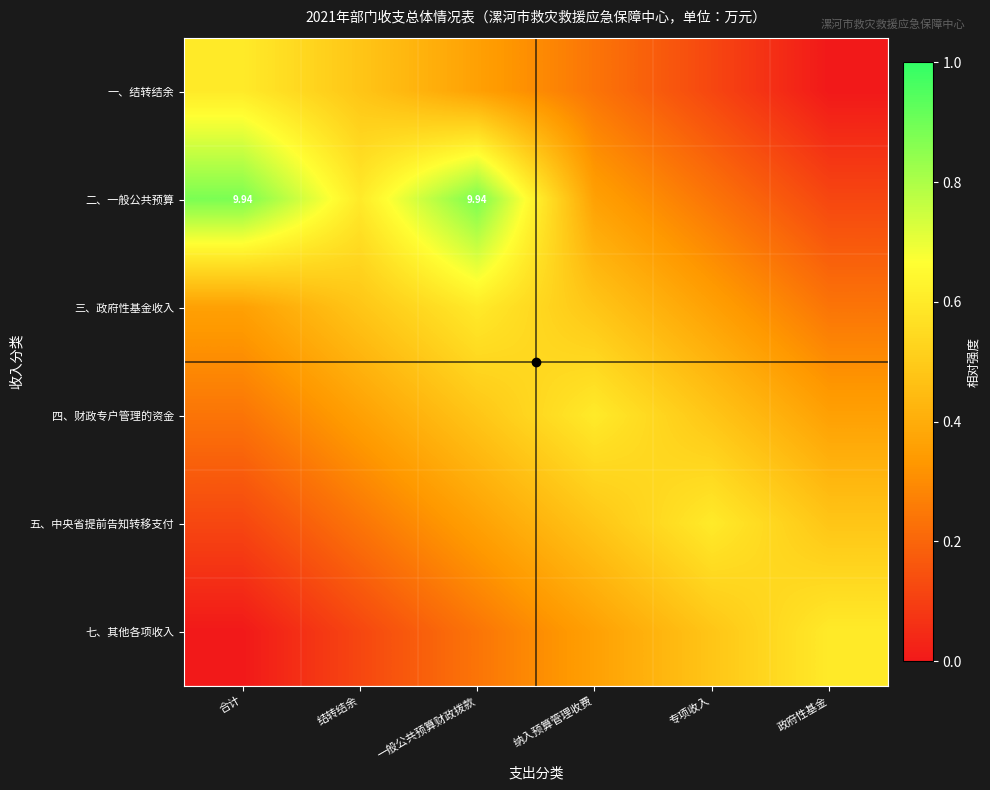

At which category does the chart reach its minimum across all series?

政府性基金